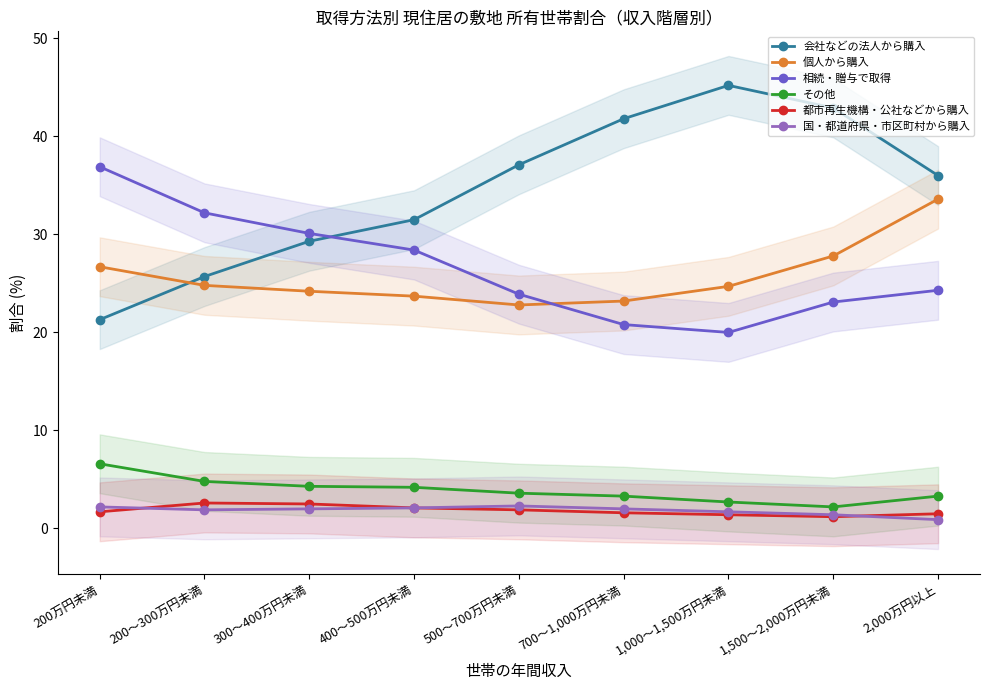

Count the number of categories in the chart.

9